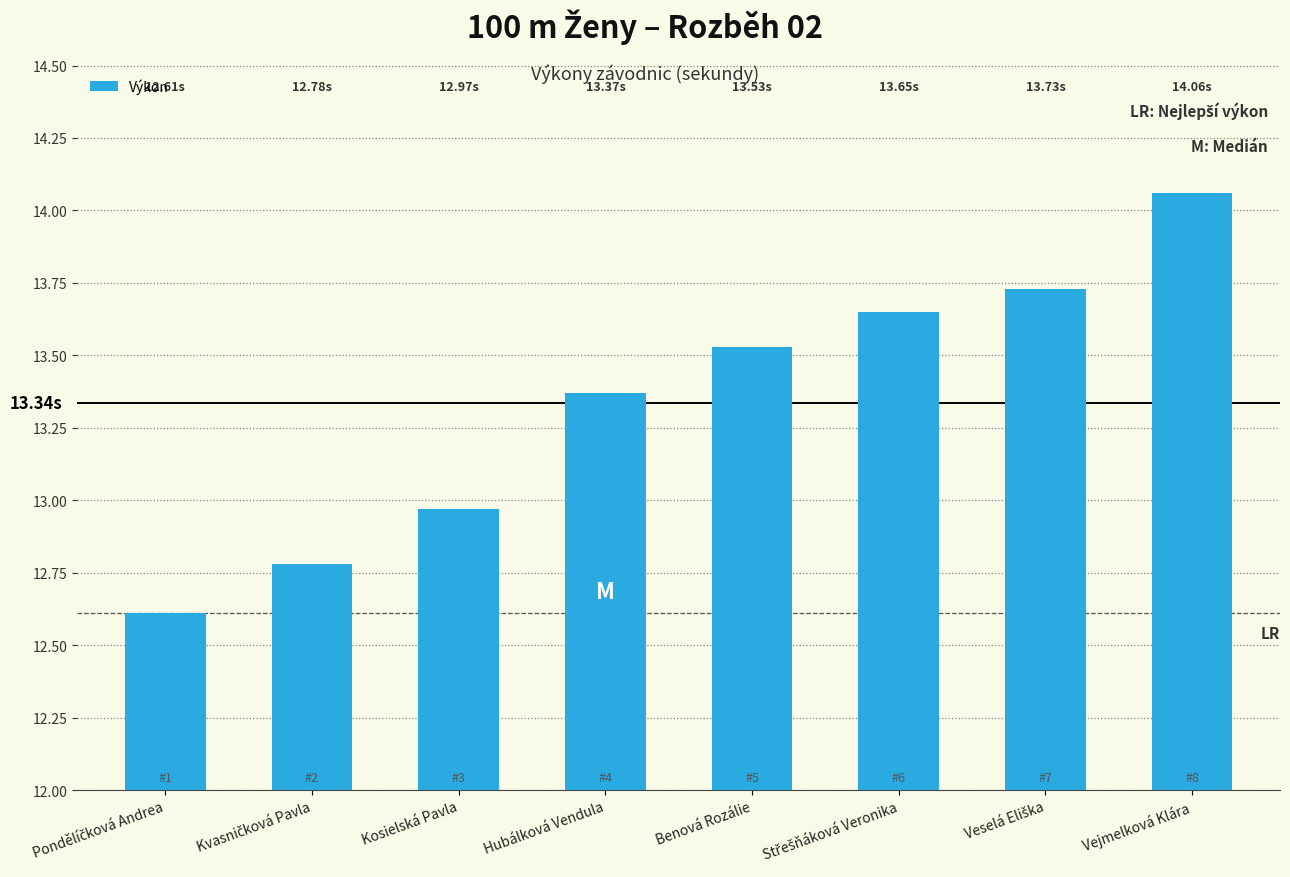

What is the change in value from Kosielská Pavla to Vejmelková Klára?

+1.1